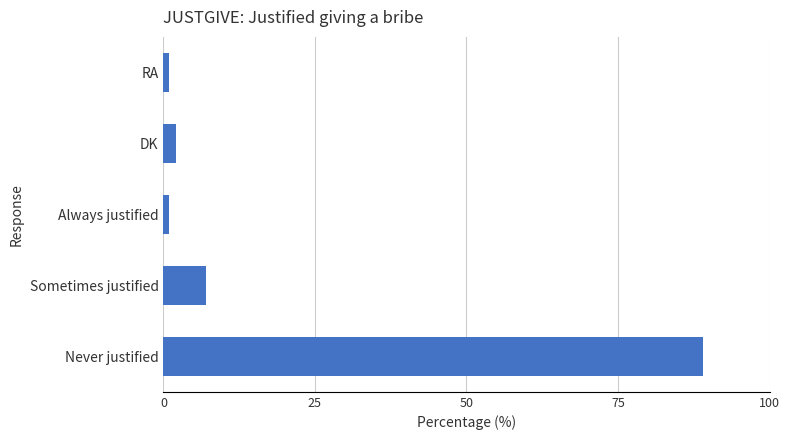

What is the difference between the second highest and minimum values?

6